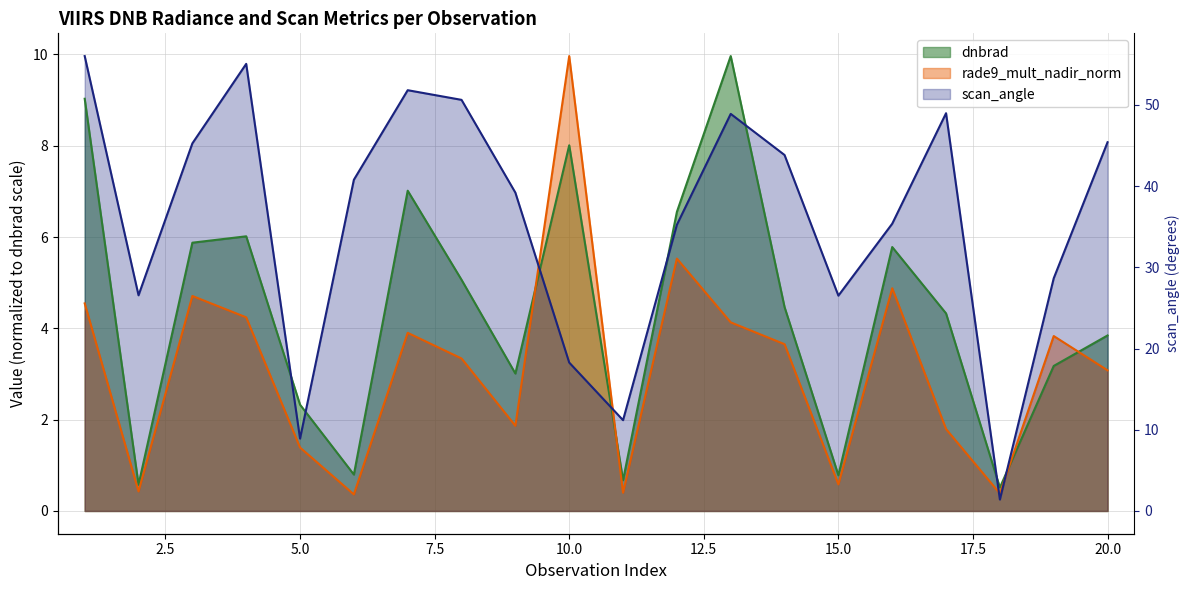

Reading right to left, transcribe all the data shown in this chart.

dnbrad: 3.8	3.2	0.5	4.3	5.8	0.8	4.5	10.0	6.6	0.7	8.0	3.0	5.1	7.0	0.8	2.3	6.0	5.9	0.6	9.0
rade9_mult_nadir_norm: 3.1	3.8	0.4	1.8	4.9	0.6	3.7	4.1	5.5	0.4	10.0	1.9	3.3	3.9	0.4	1.4	4.2	4.7	0.4	4.5
scan_angle: 8.1	5.1	0.3	8.7	6.3	4.7	7.8	8.7	6.3	2.0	3.3	7.0	9.0	9.2	7.3	1.6	9.8	8.1	4.7	10.0